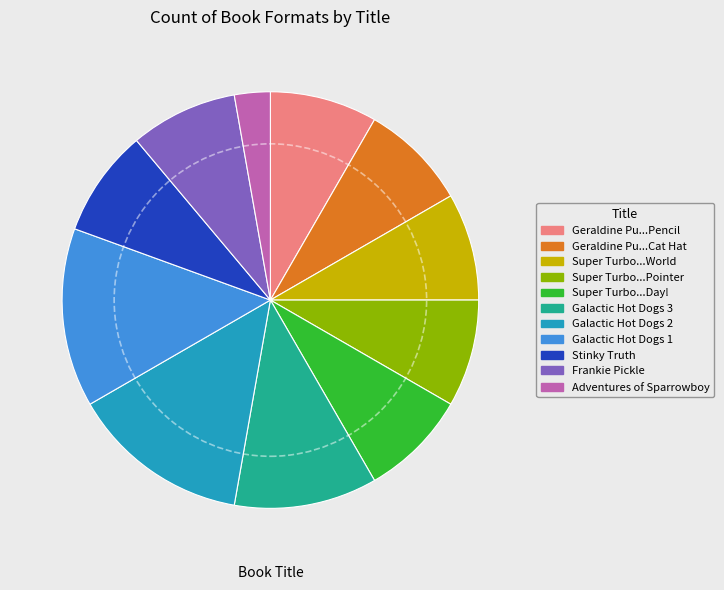

How many slices are in this pie chart?

11